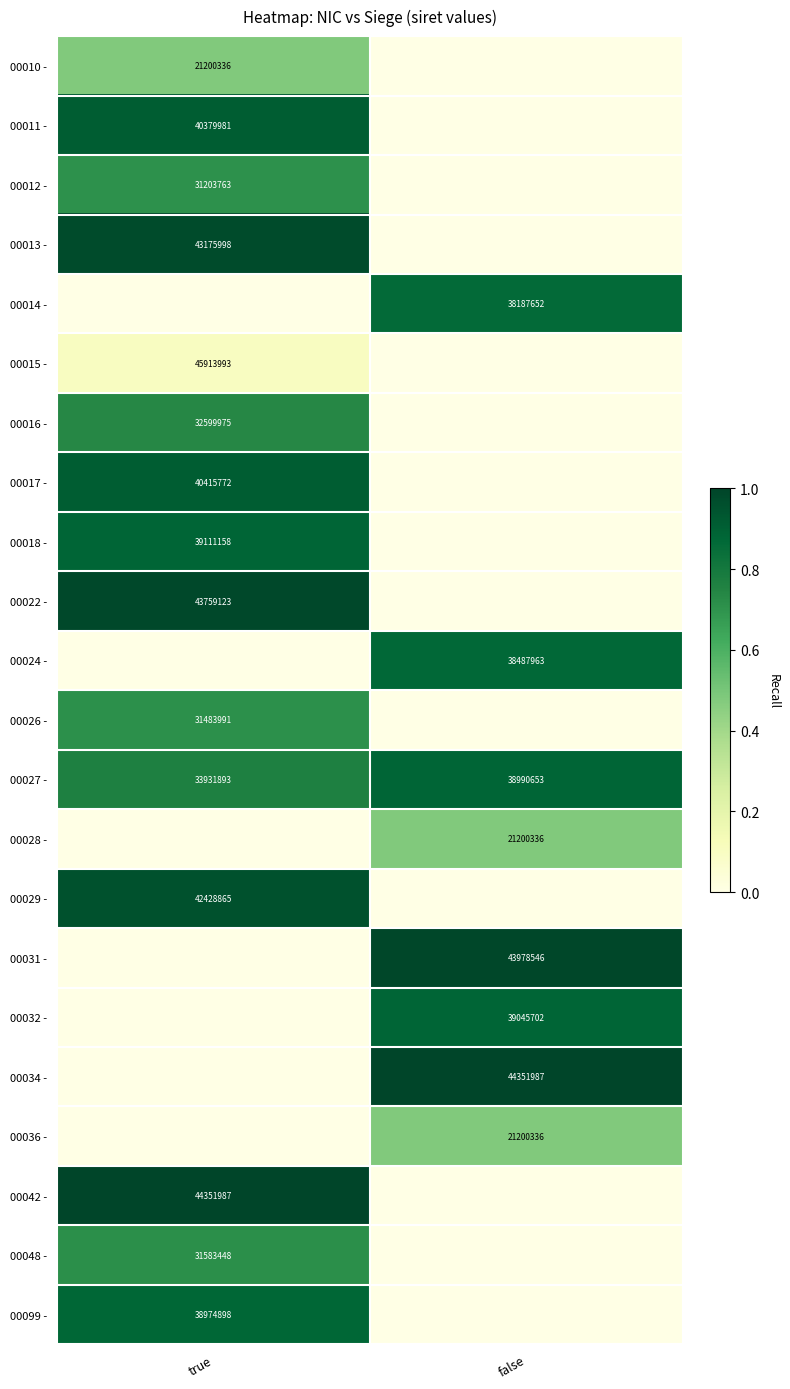

Is it true that 00027 - equals 19780322 at true?

False